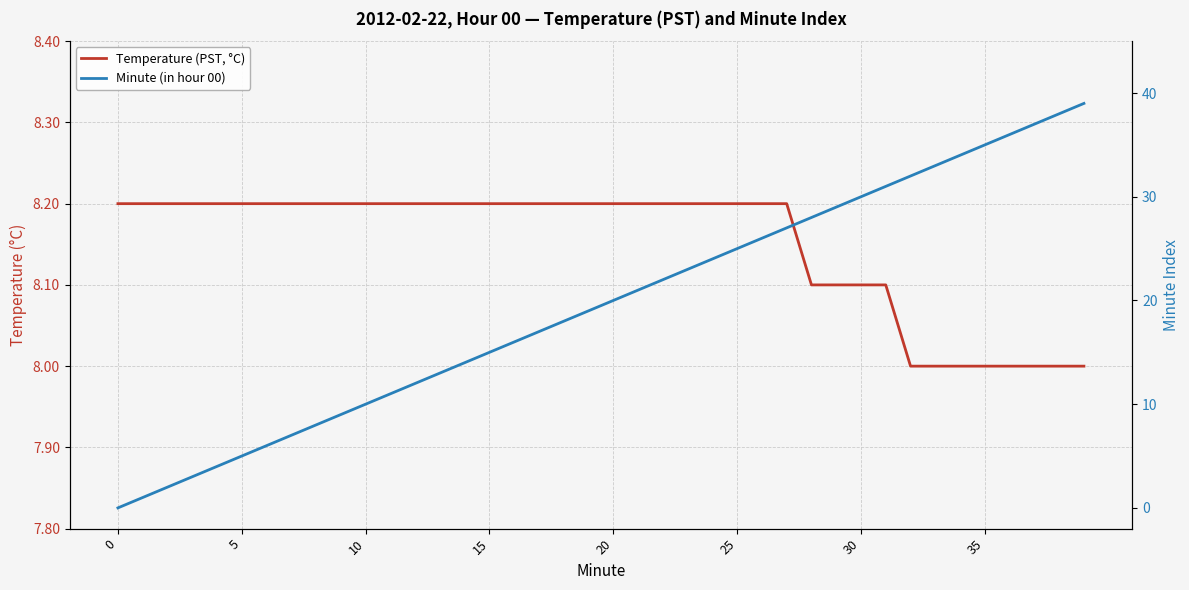

What is the average value of the Minute (in hour 00) series?

19.5